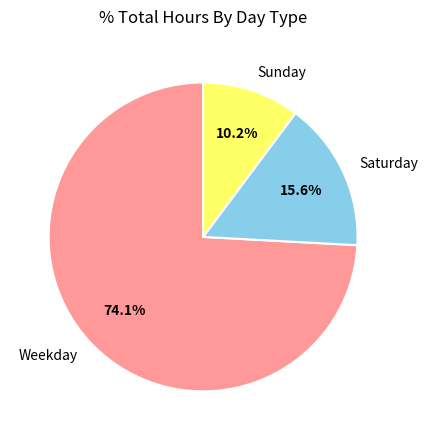

Which has a higher value, Weekday or Sunday?

Weekday